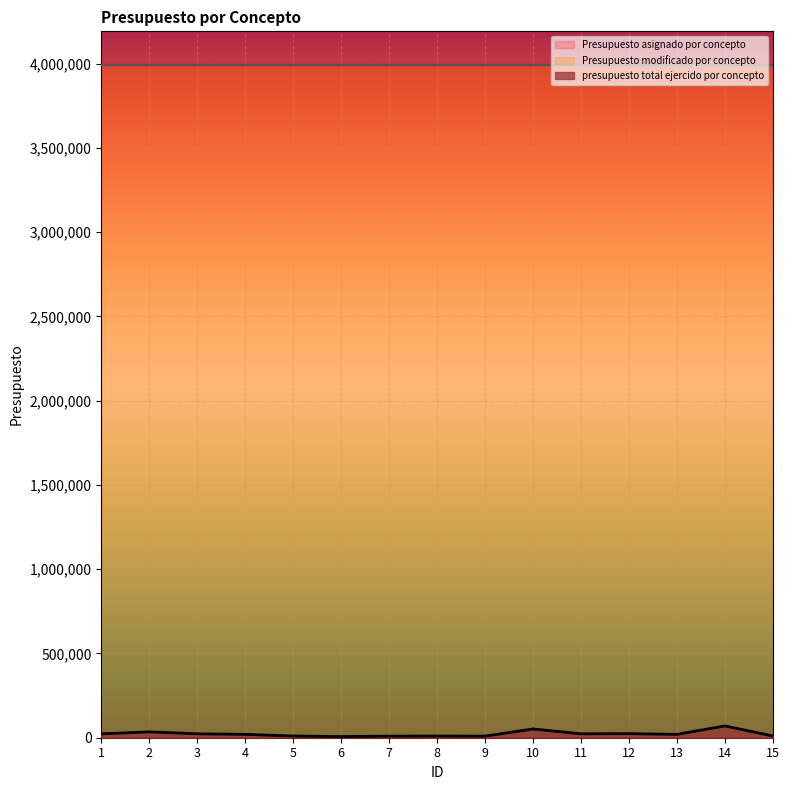

Is it true that Presupuesto asignado por concepto equals 3992154.0 at 10?

True